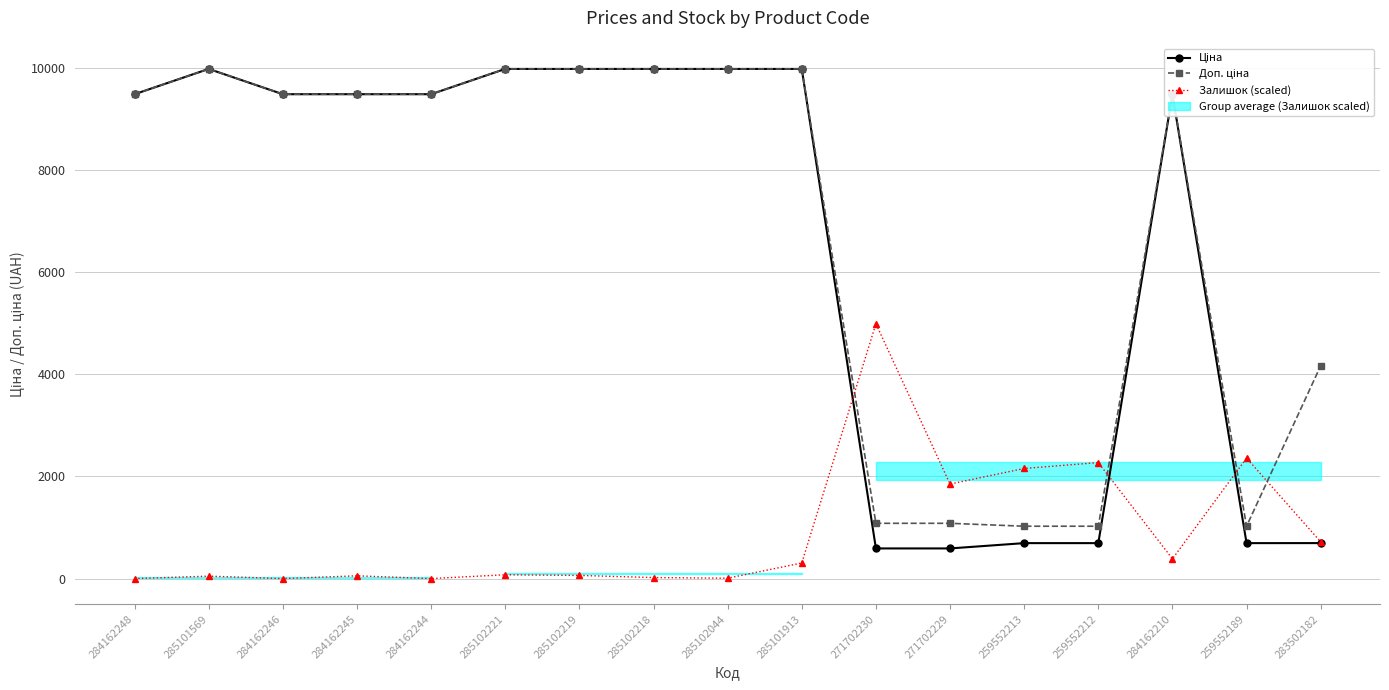

Where is the first local minimum for Доп. ціна?

259552189